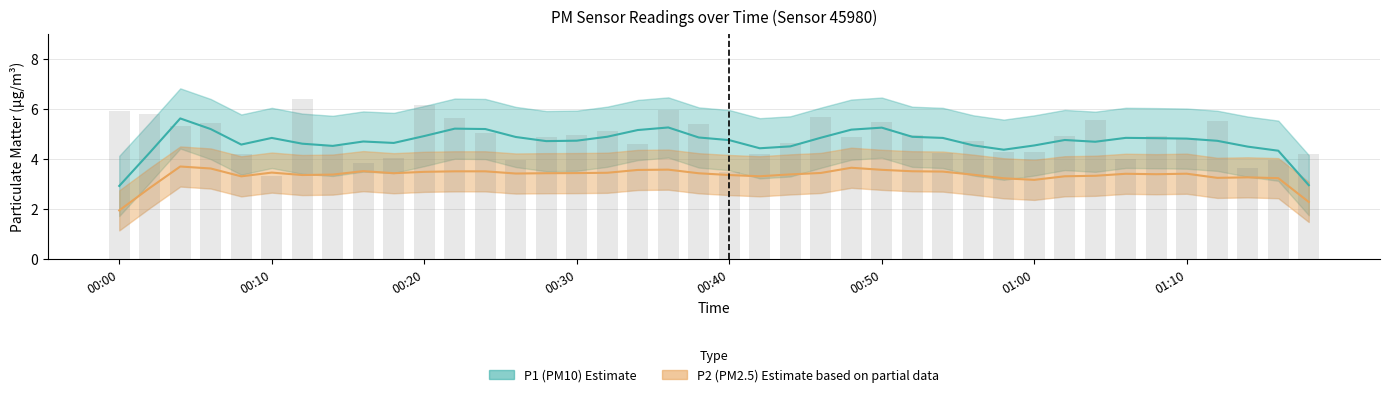

Which category has the highest value across all series?

00:12